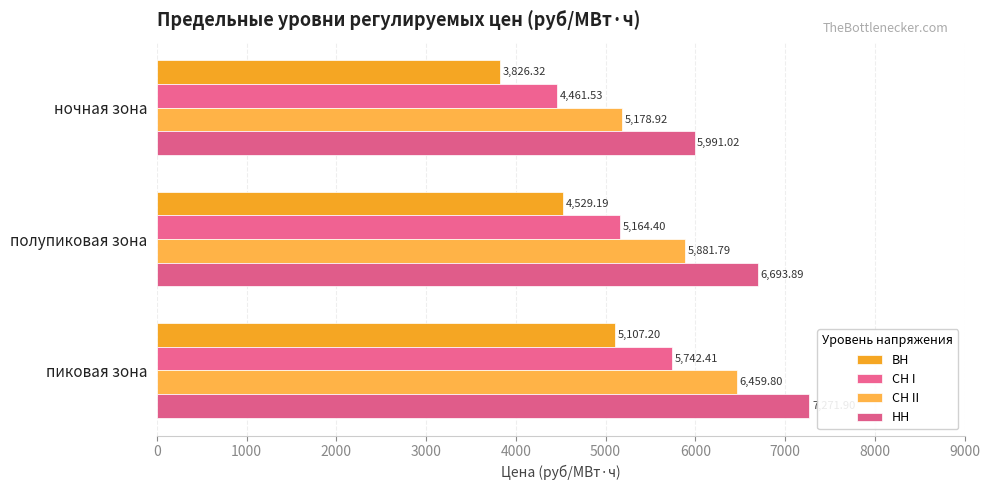

How many values in the СН I series exceed 5164?

2